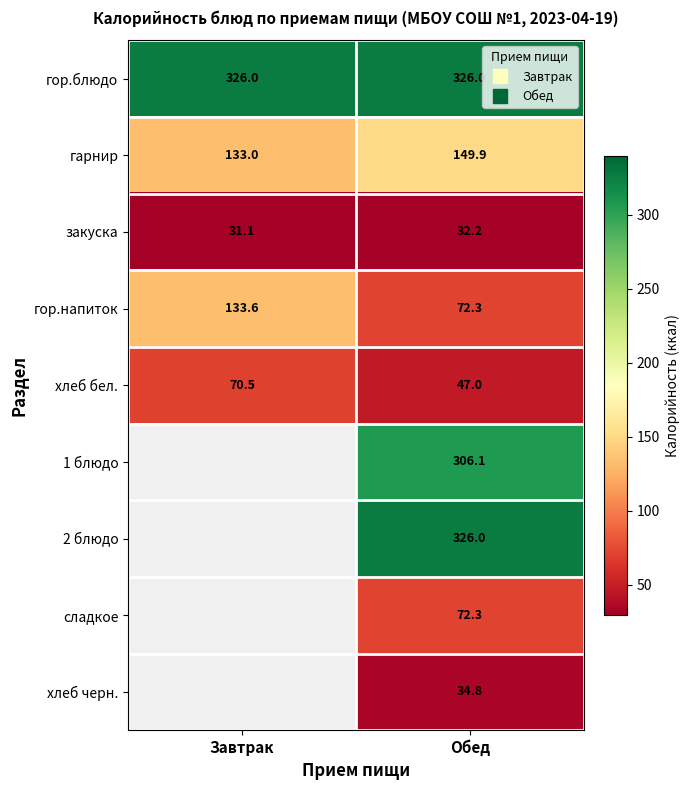

What is the maximum value shown in the chart?

326.0